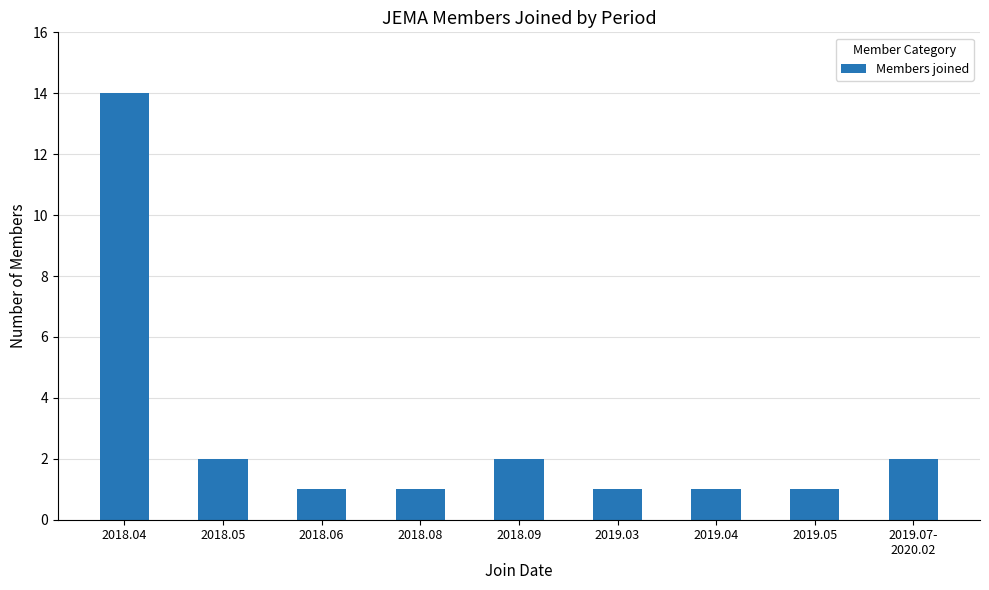

The value at 2018.05 is 1. True or false?

False